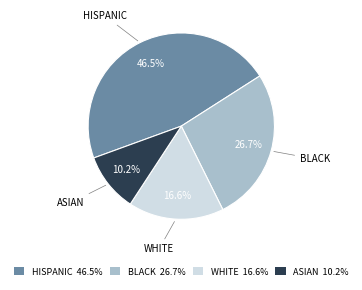

Is there a majority slice in this chart?

No